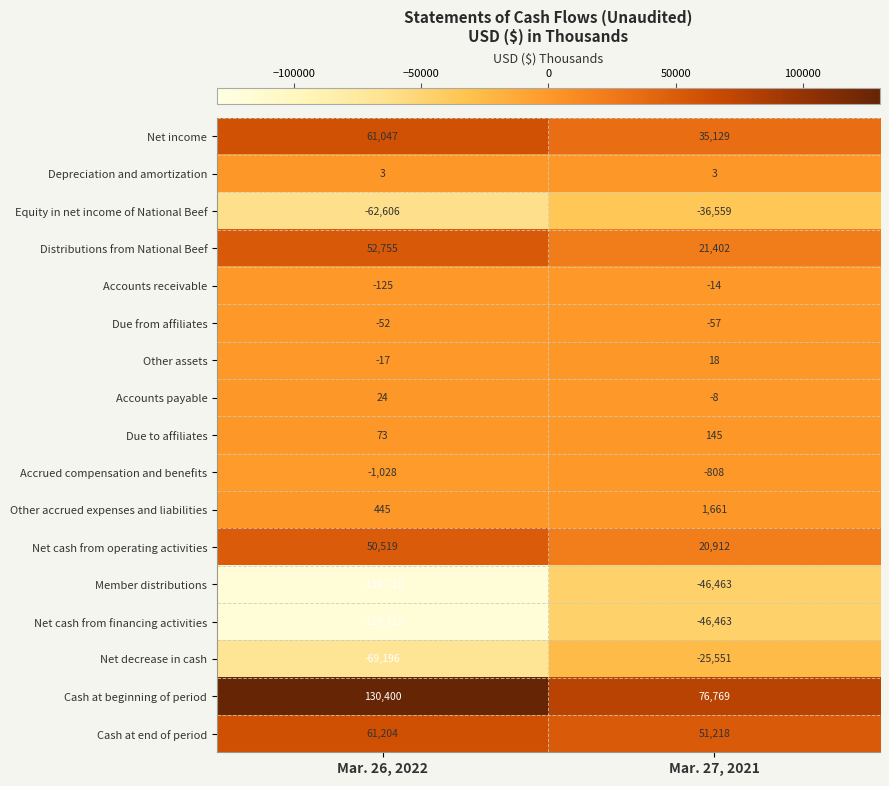

What is the total value across all series at Mar. 26, 2022?

-15984